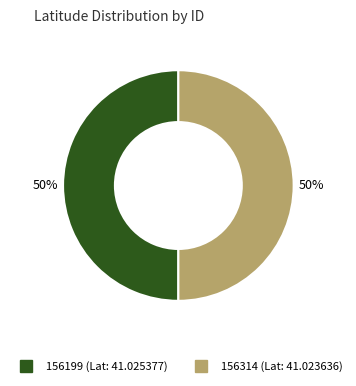

True or false: 156314 accounts for 50% of the total.

True